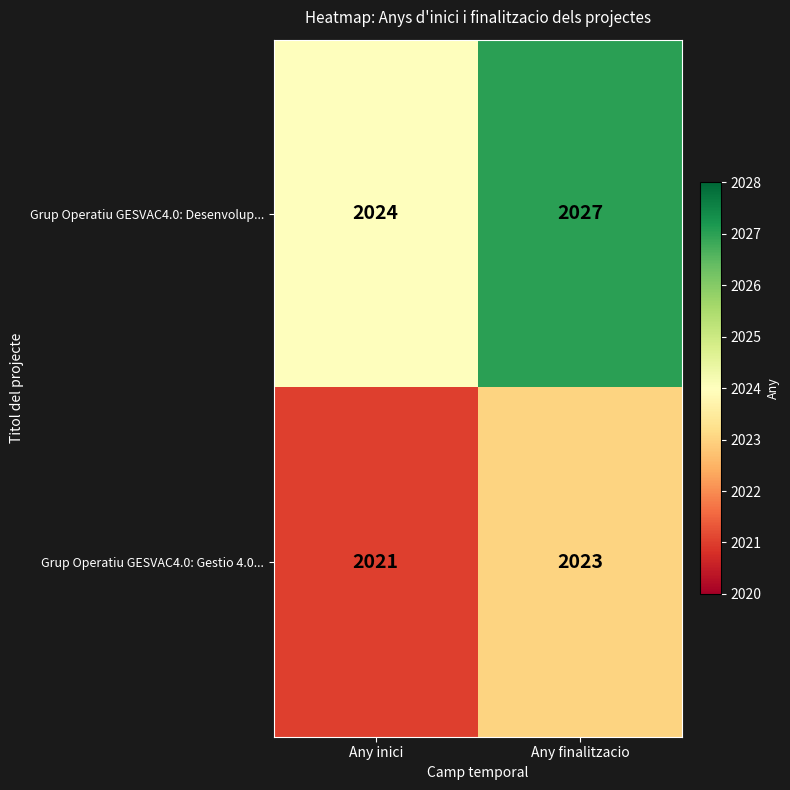

What is the difference between the maximum and minimum values in the Grup Operatiu GESVAC4.0: Desenvolup... series?

3